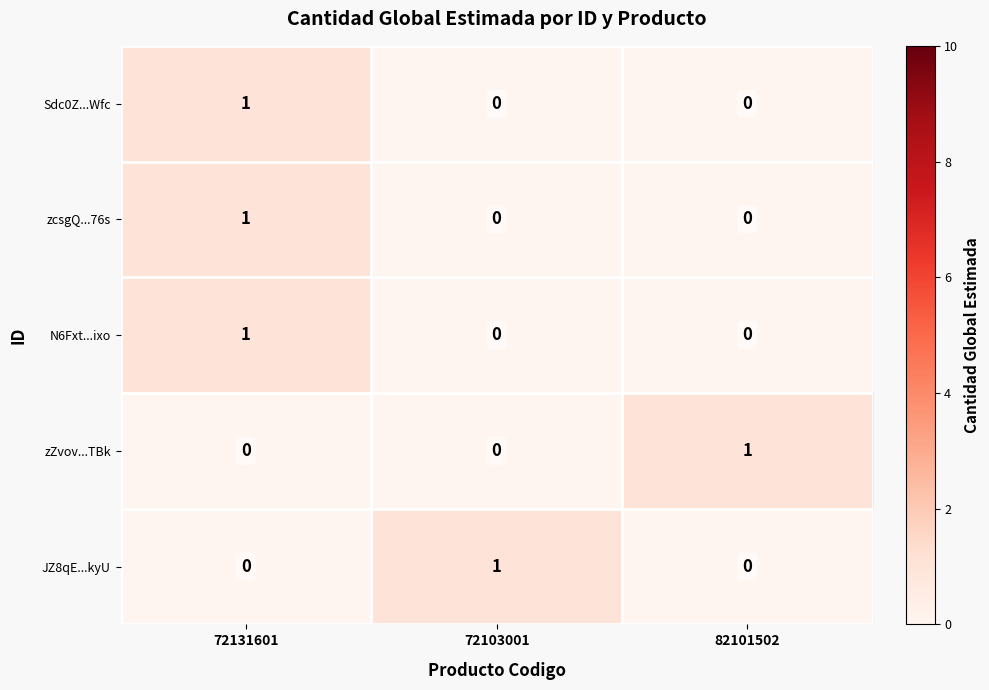

Count the number of data series in this chart.

5